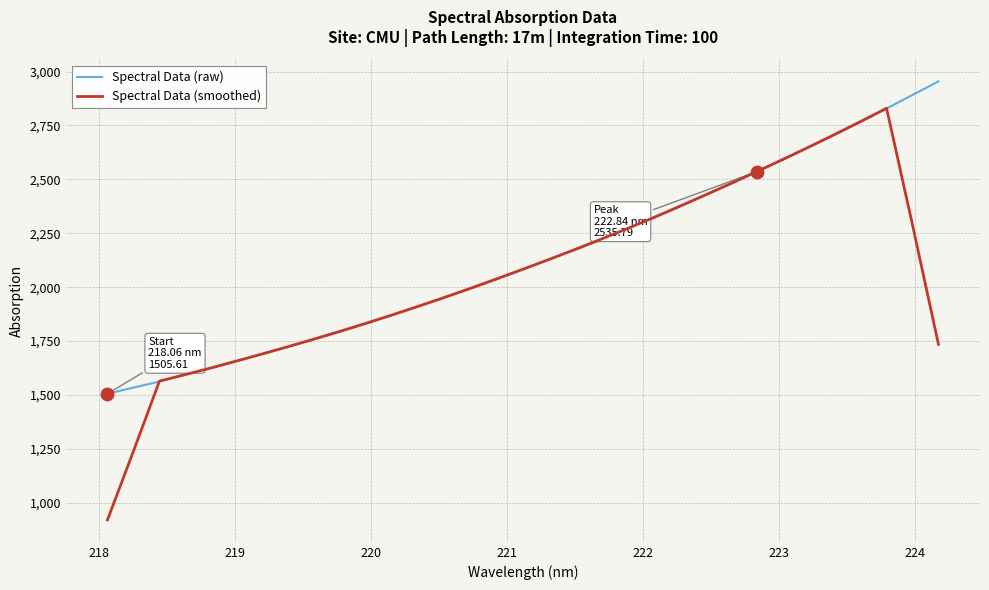

Which series has the widest spread of values?

Spectral Data (smoothed)